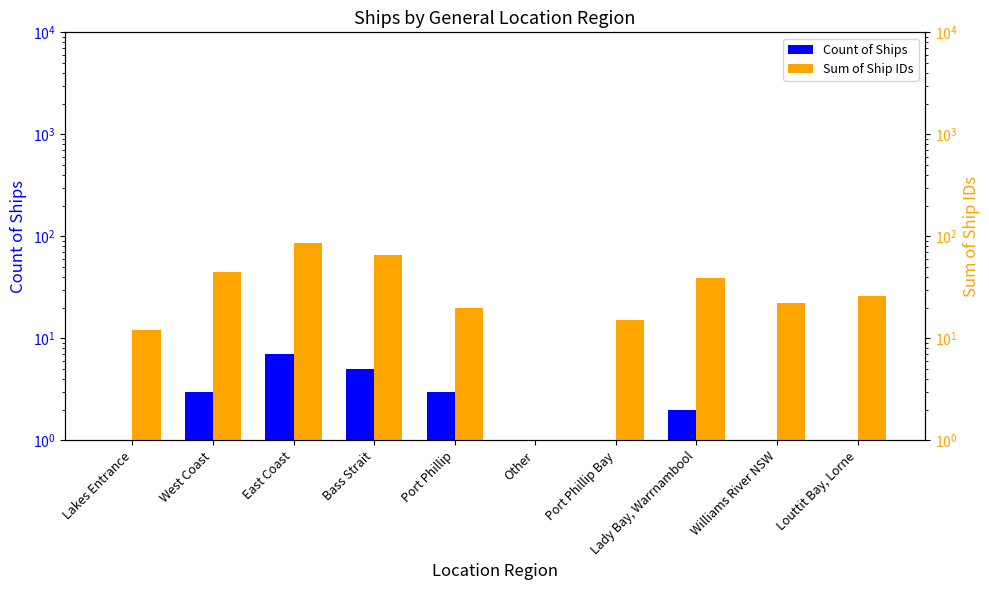

What position from the left is East Coast?

3